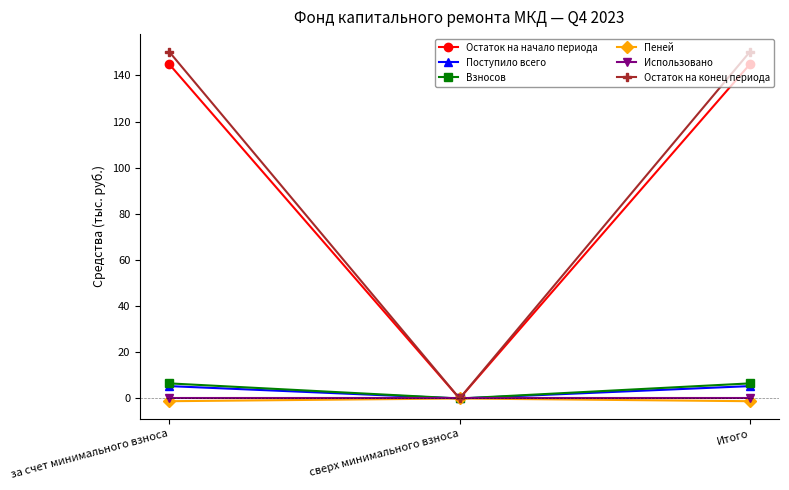

True or false: Пеней has a value of 0.0 at сверх минимального взноса.

True